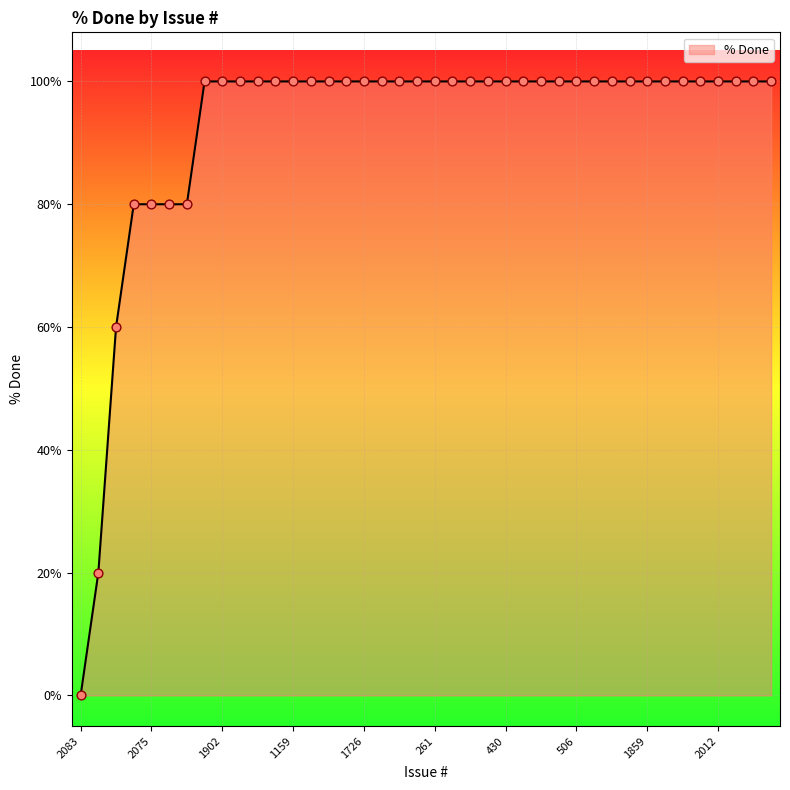

What is the greatest value displayed?

100